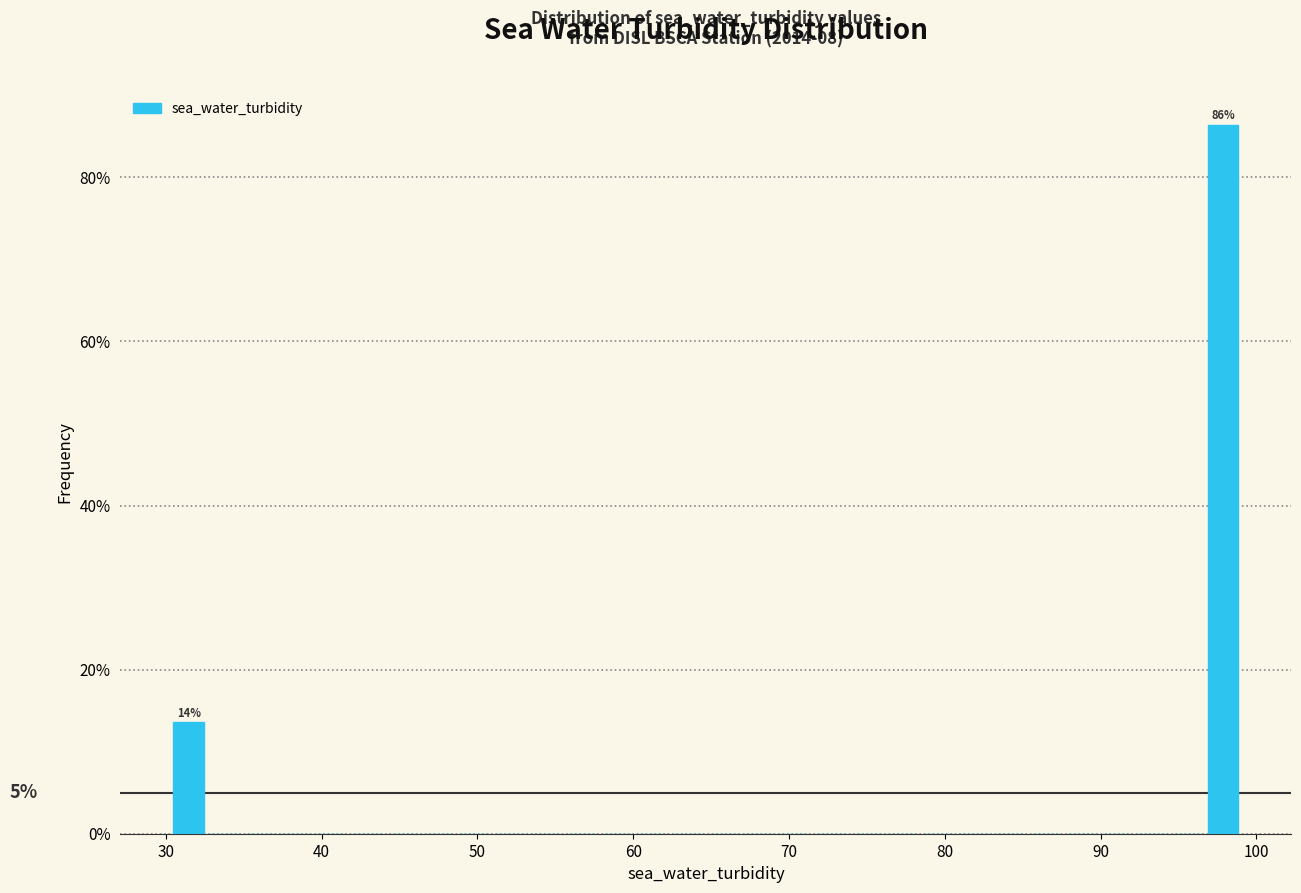

Around what value on the x-axis is the tallest bar? Give the approximate position of its centre, as read against the axis.

98